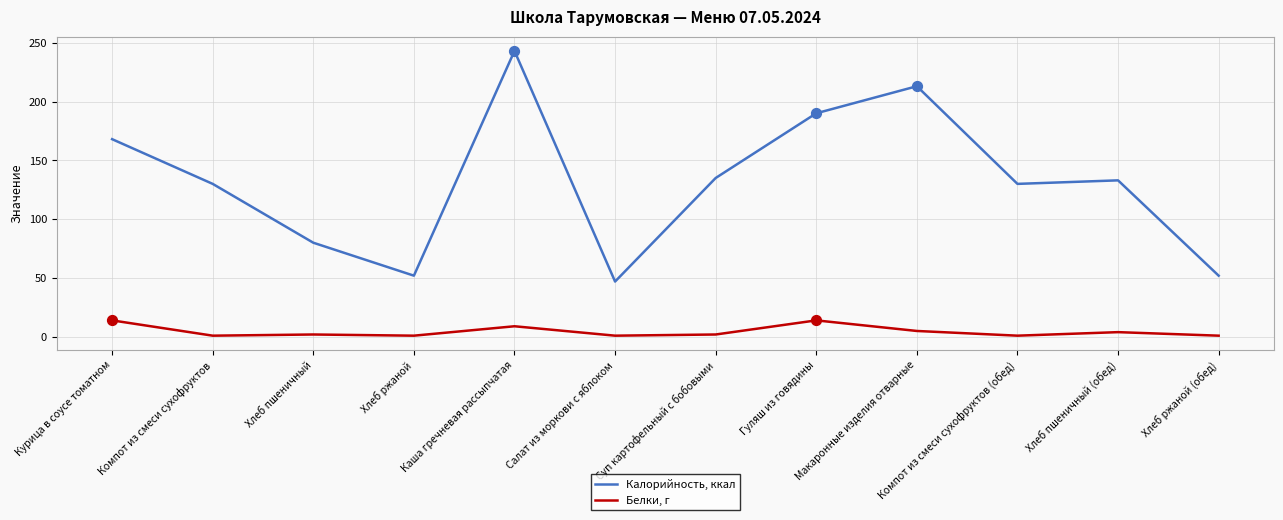

Which series has the largest total across all categories?

Калорийность, ккал